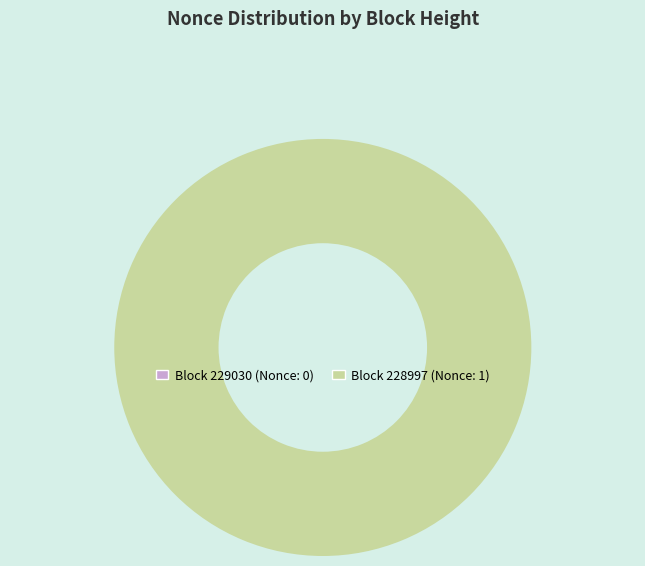

Which category accounts for the majority?

228997